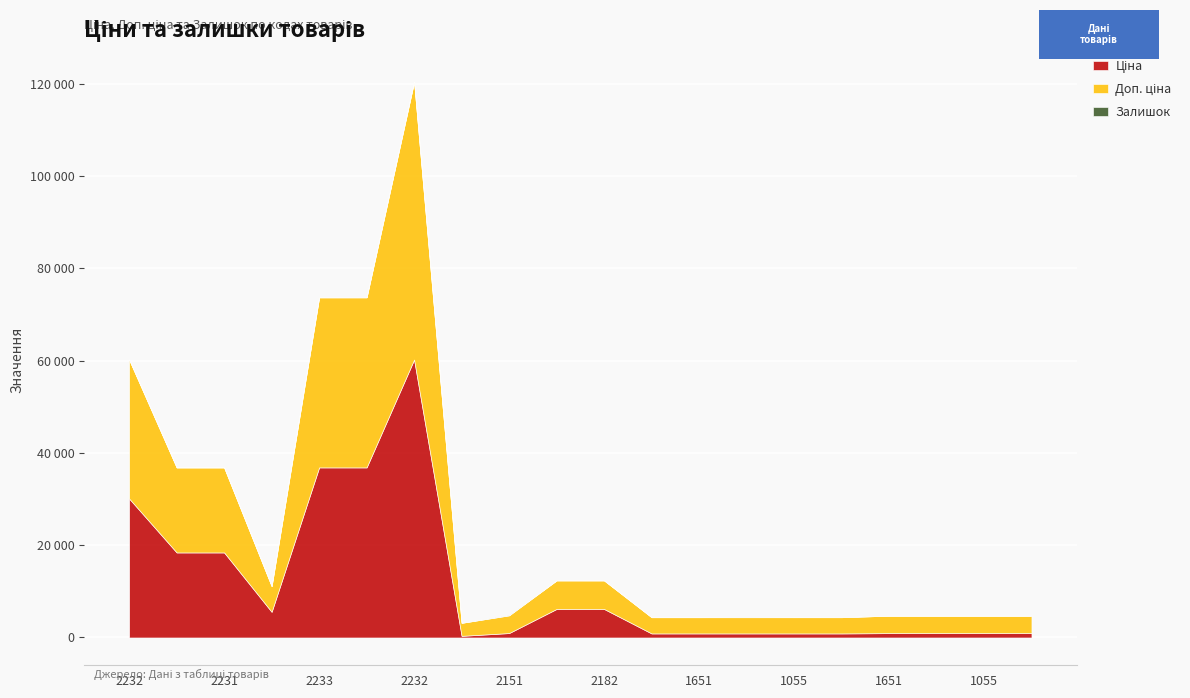

At which category does Залишок reach its first local valley?

283532151